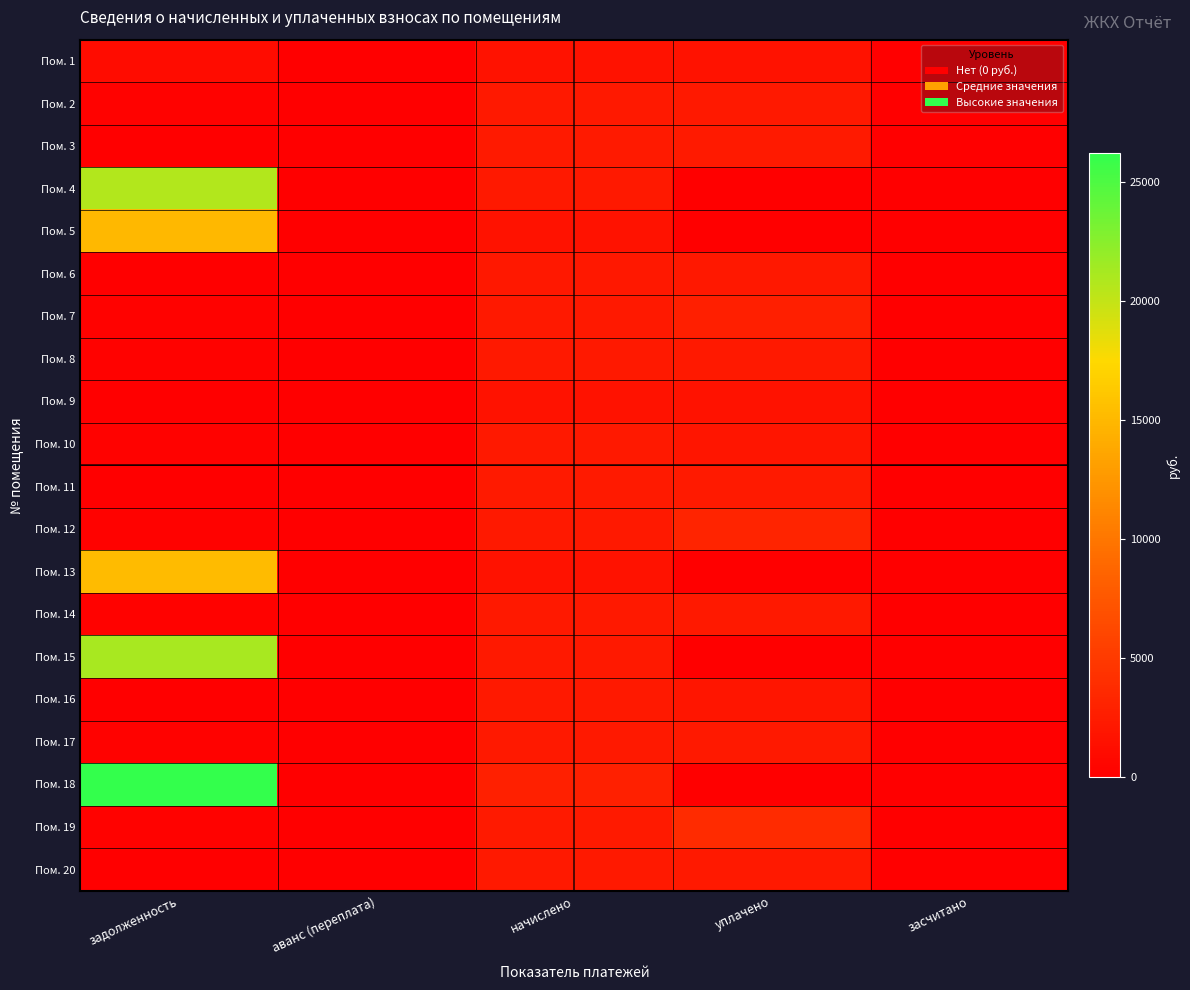

What is the difference between the highest and lowest values at уплачено?

3764.6